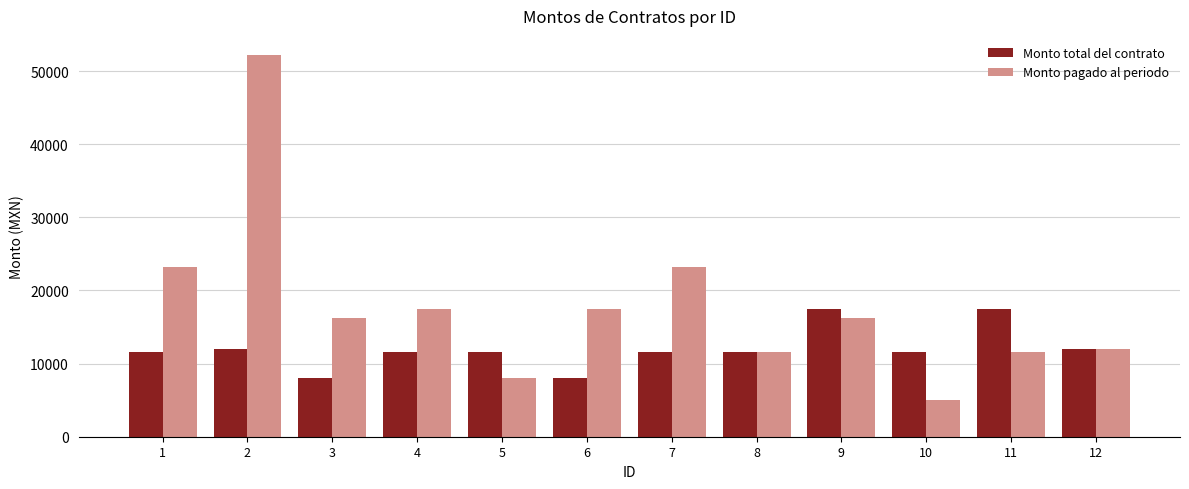

Does the chart contain any negative values?

No